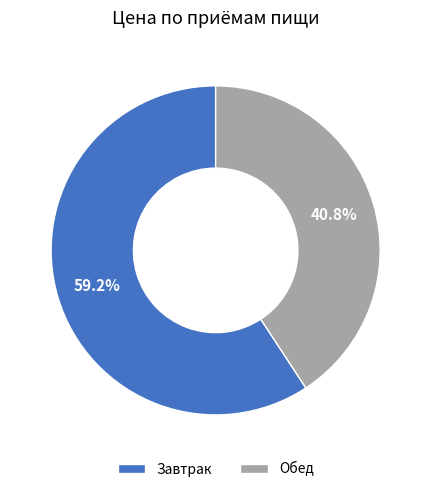

Does Обед account for over 50% of the chart?

No